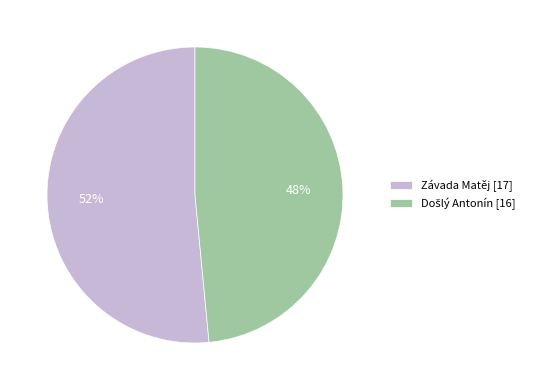

Count the number of slices in the pie.

2